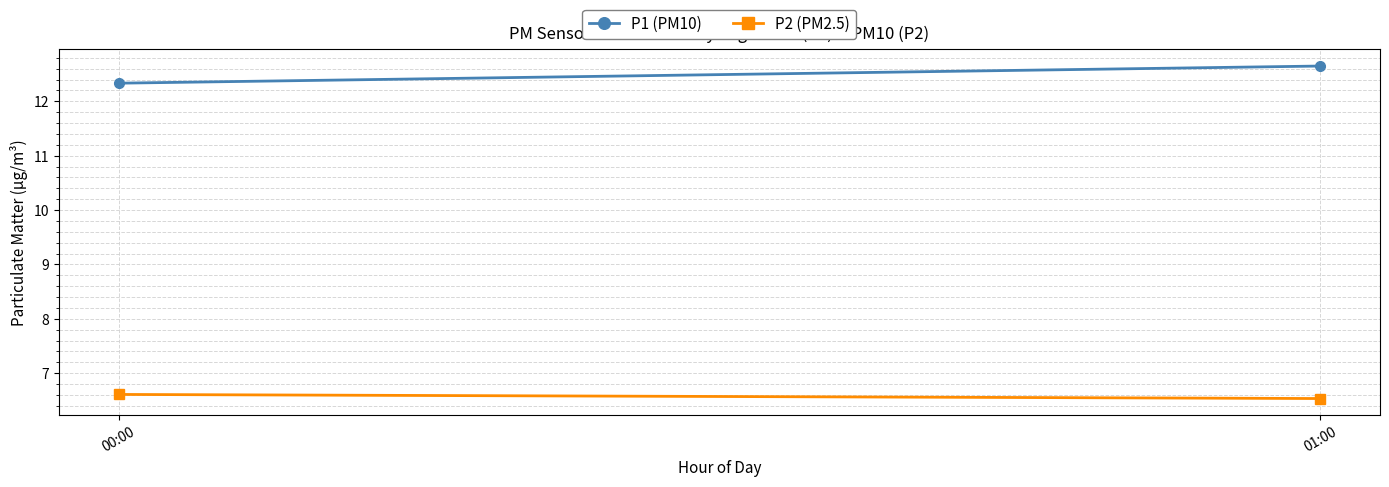

Read the P1 (PM10) value at 01:00.

12.6